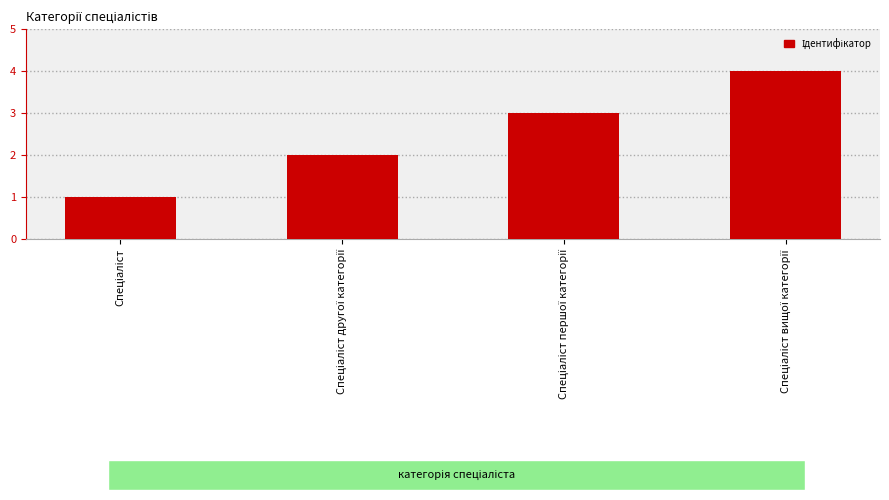

What is the greatest value displayed?

4